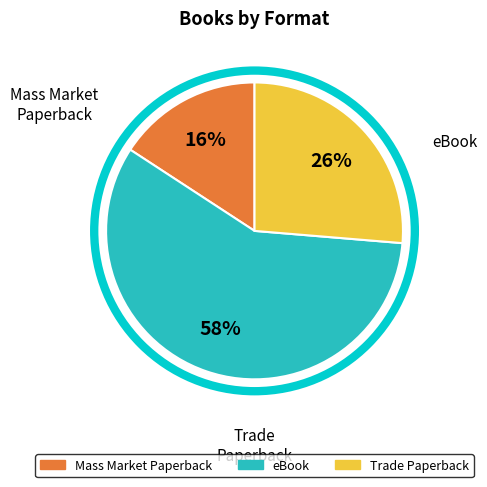

To the nearest percent, what is the average slice percentage?

33%